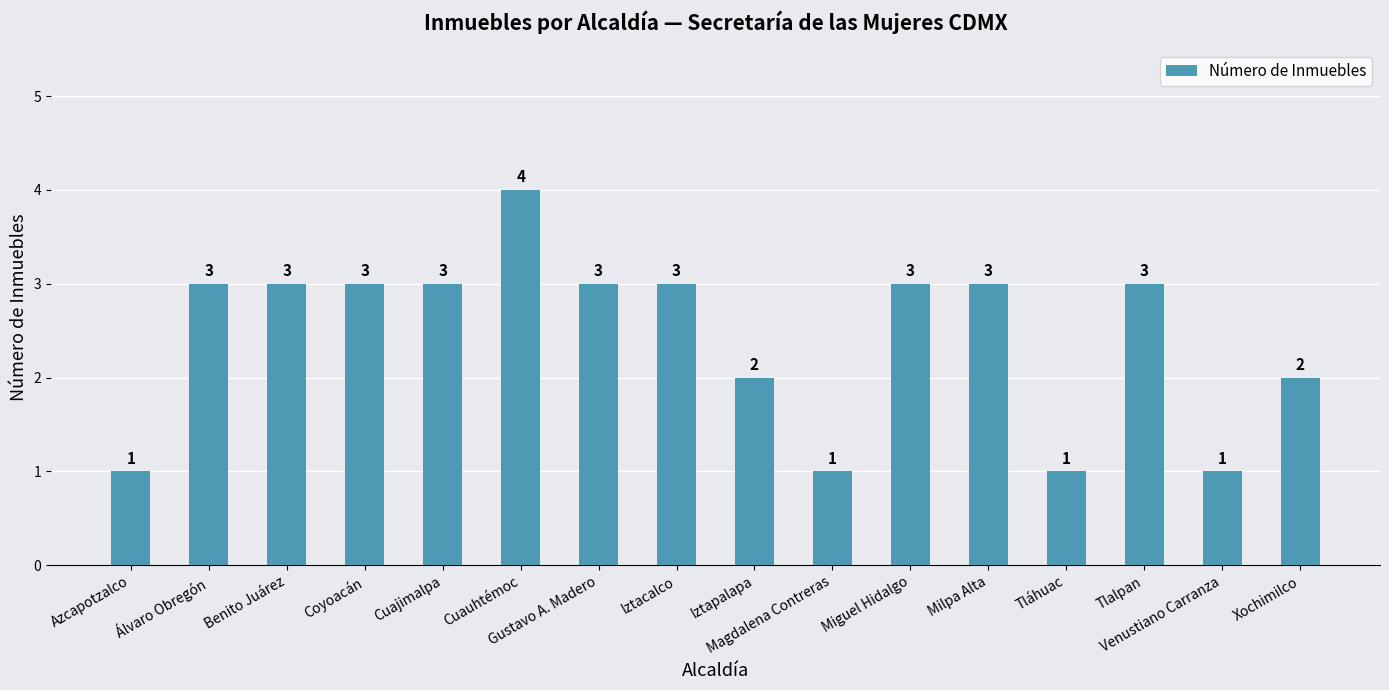

What is the change in value from Azcapotzalco to Coyoacán?

+2